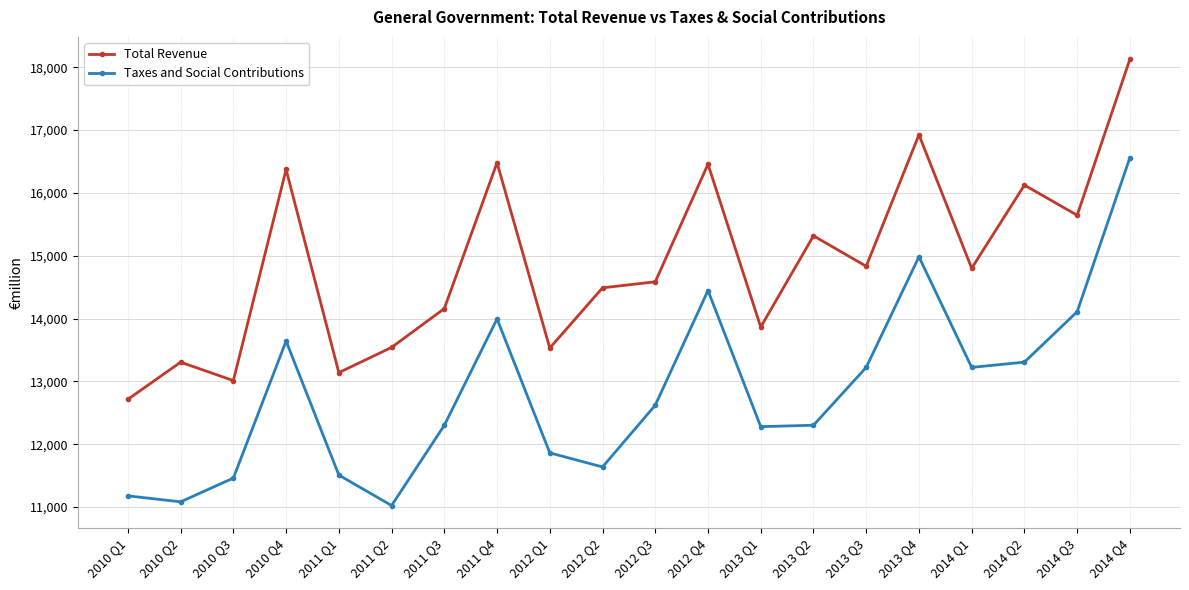

At which label is Total Revenue closest to 15421?

2013 Q2